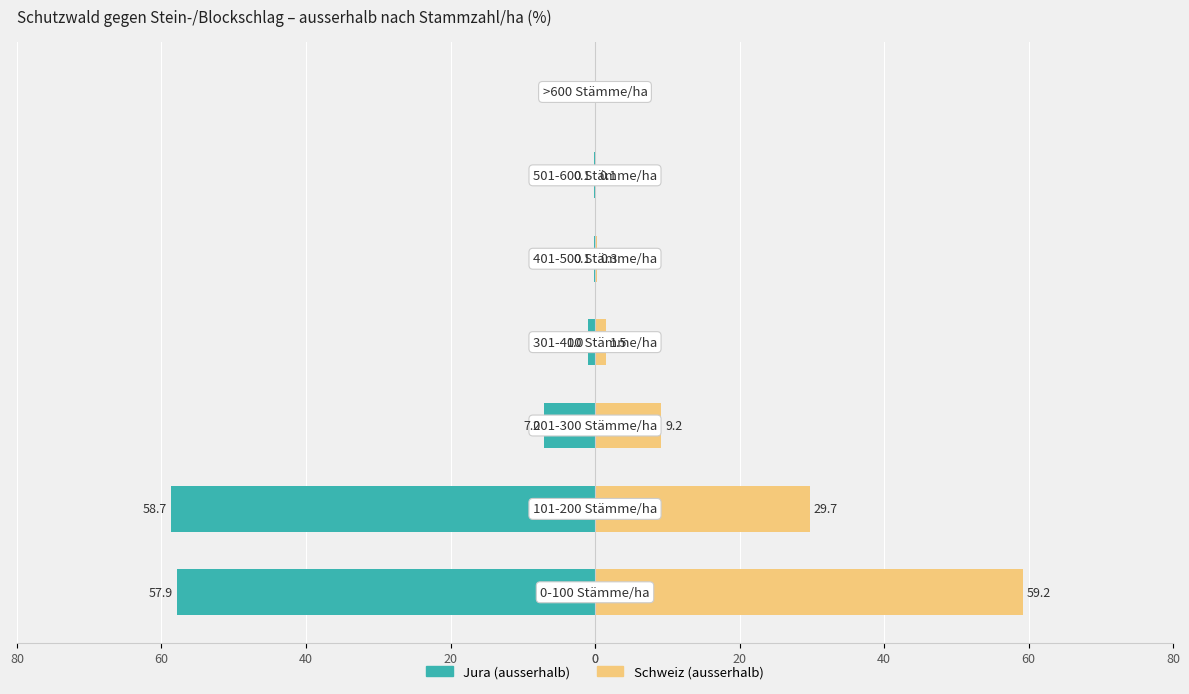

Reading left to right, list all the values displayed in this chart.

Jura: 0=-57.9	20=-58.7	40=-7.0	60=-1.0	80=-0.1	0=-0.1	20=0.0
Schweiz: 0=59.2	20=29.7	40=9.2	60=1.5	80=0.3	0=0.1	20=0.0